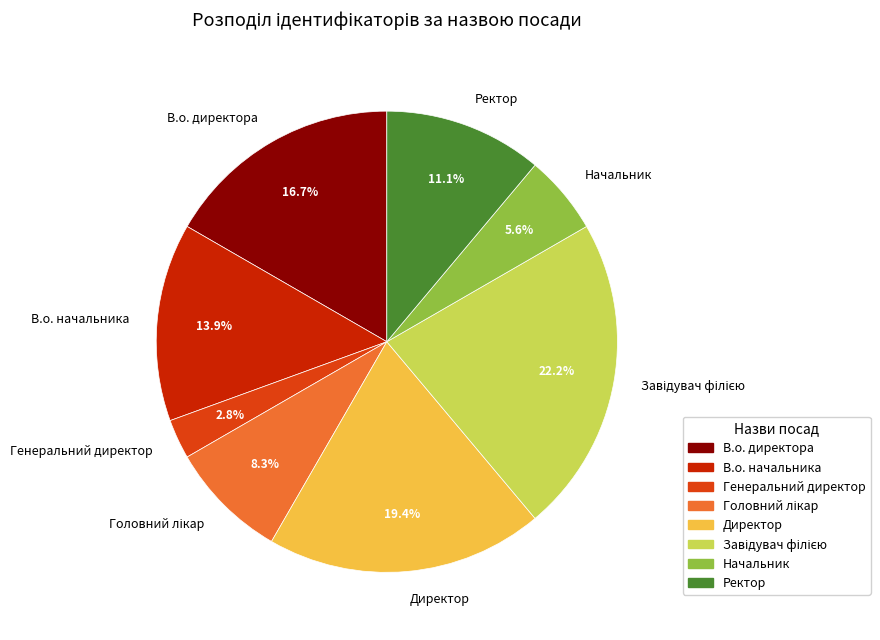

Does any single category account for the majority?

No